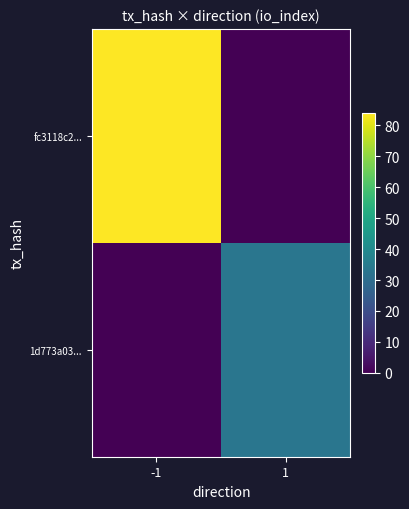

Which has a higher value, -1 or 1?

-1